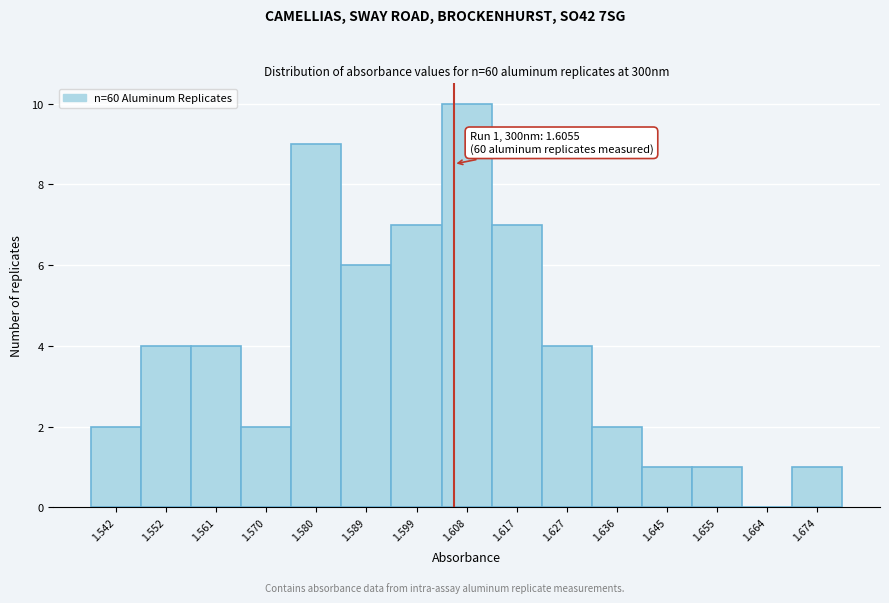

Over which range of the x-axis is the bar tallest?

1.603 to 1.613